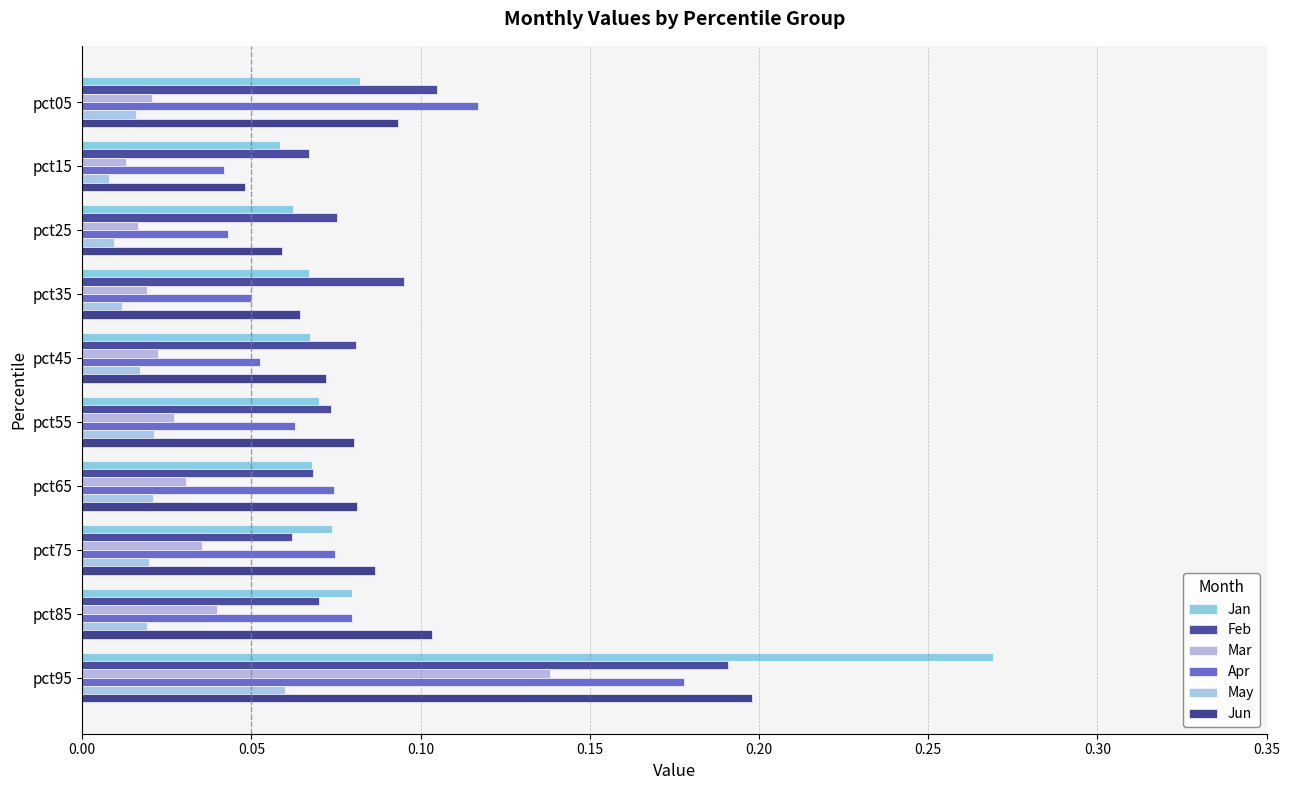

What are all the series names shown in the legend?

Jan, Feb, Mar, Apr, May, Jun